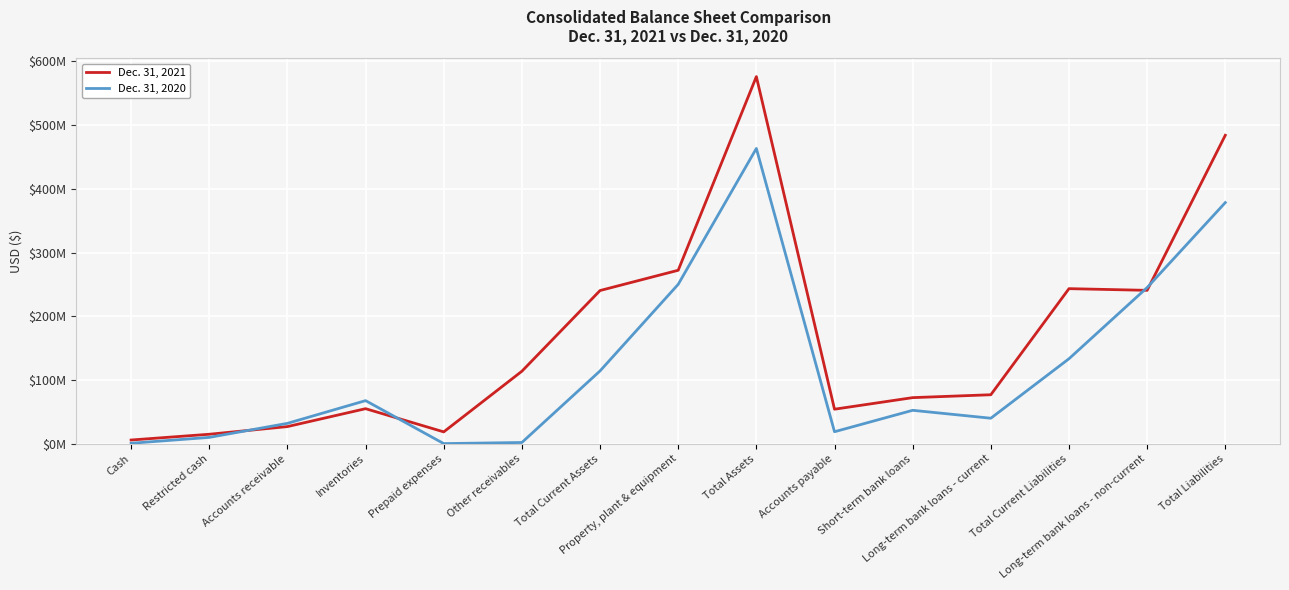

At which category does Dec. 31, 2020 reach its first local valley?

Prepaid expenses